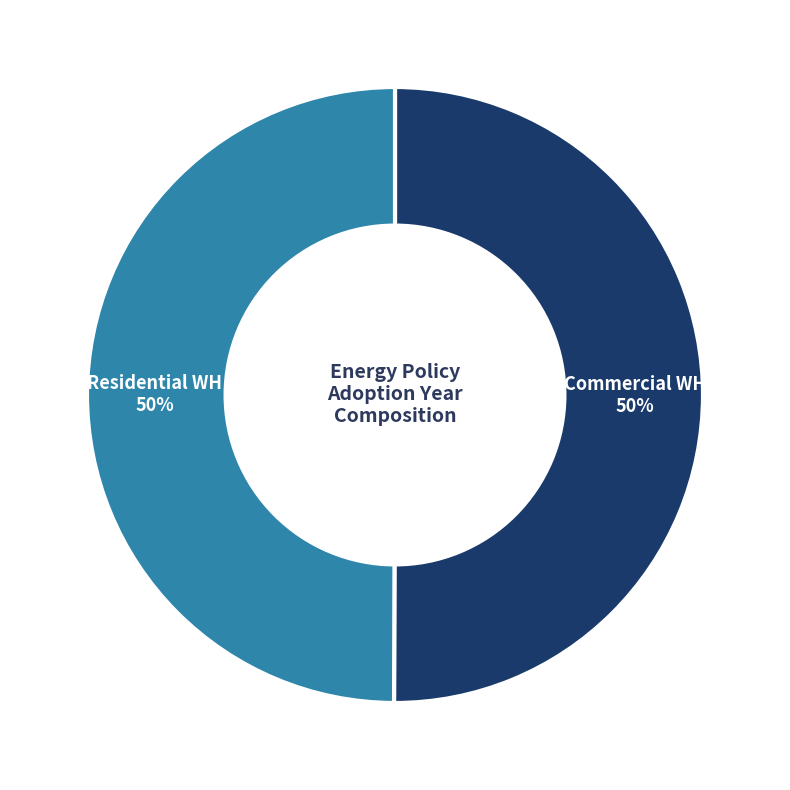

Do Residential WH and Commercial WH together represent more than half of the pie?

Yes